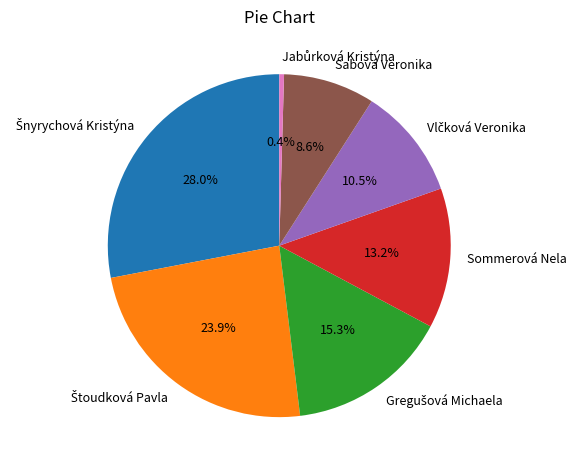

Is there a majority slice in this chart?

No